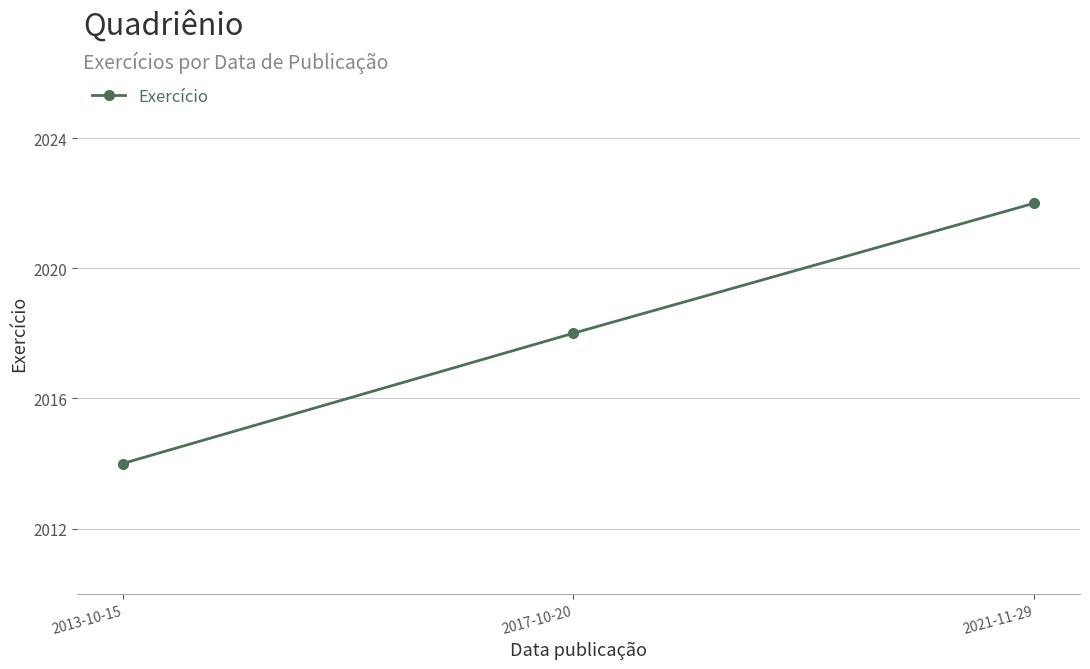

Rank the categories by value from lowest to highest.

2013-10-15, 2017-10-20, 2021-11-29